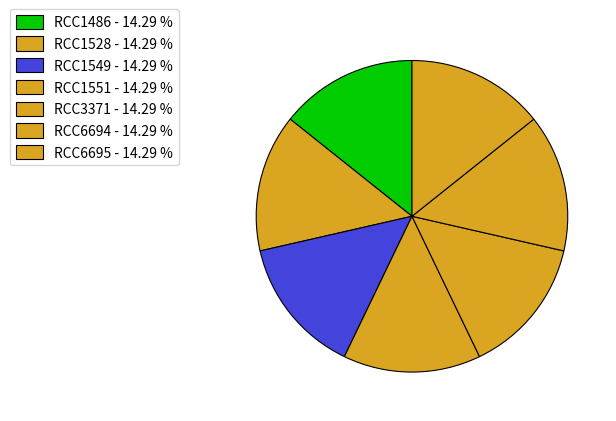

Count the number of slices in the pie.

7